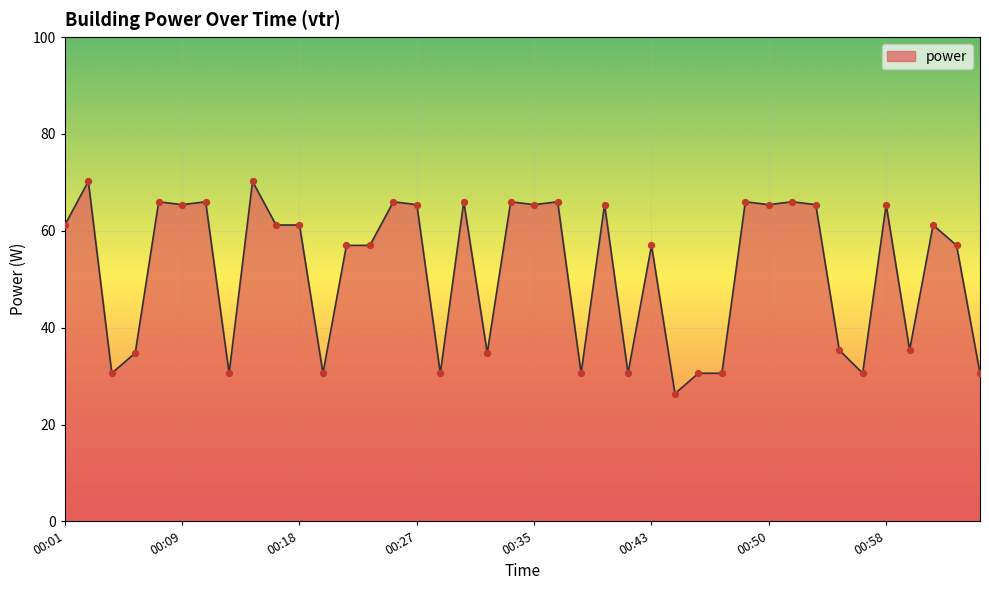

What is the difference between the maximum and minimum values?

43.8